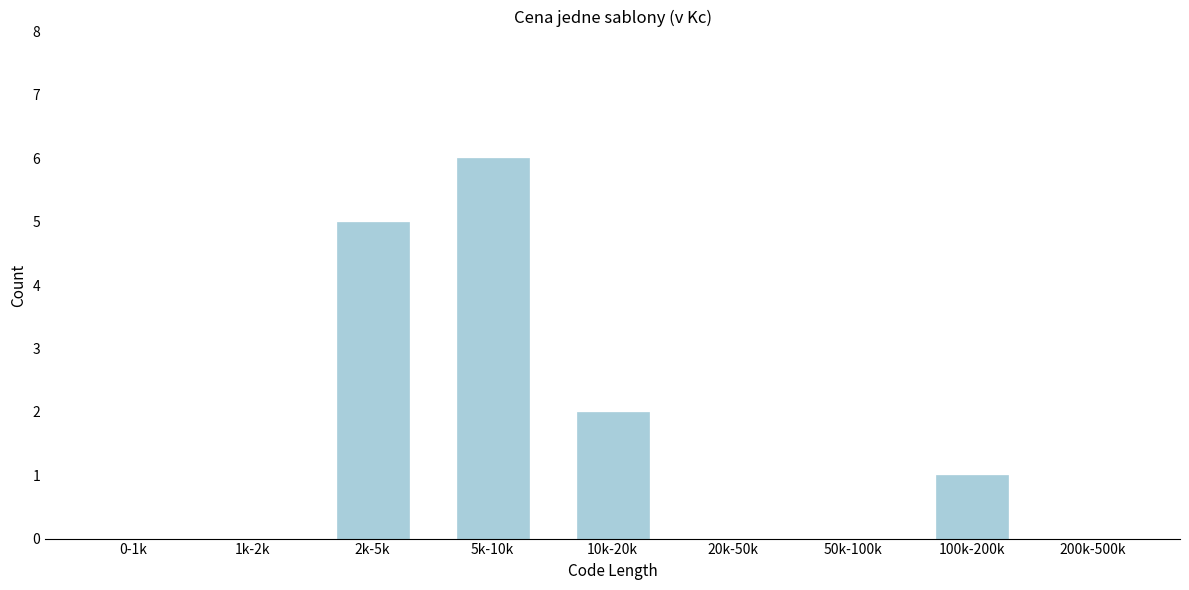

Reading left to right, list all the values displayed in this chart.

0-1k=0	1k-2k=0	2k-5k=5	5k-10k=6	10k-20k=2	20k-50k=0	50k-100k=0	100k-200k=1	200k-500k=0